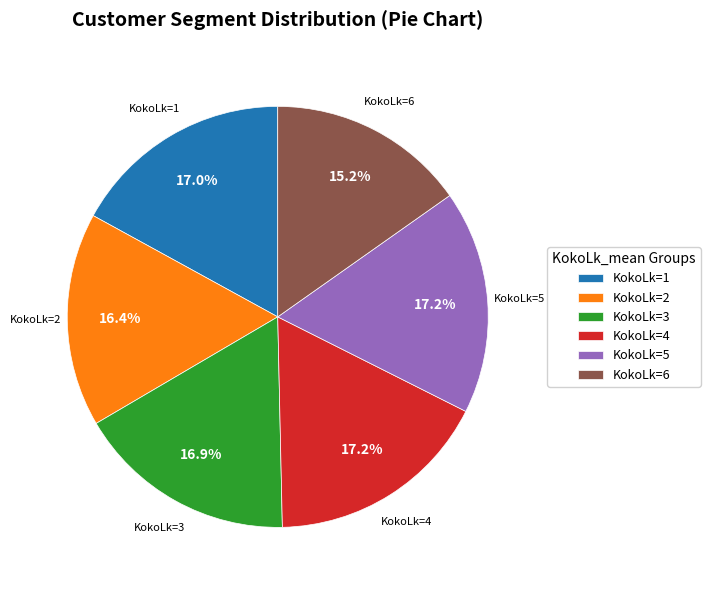

Is there any slice that represents more than half of the pie?

No